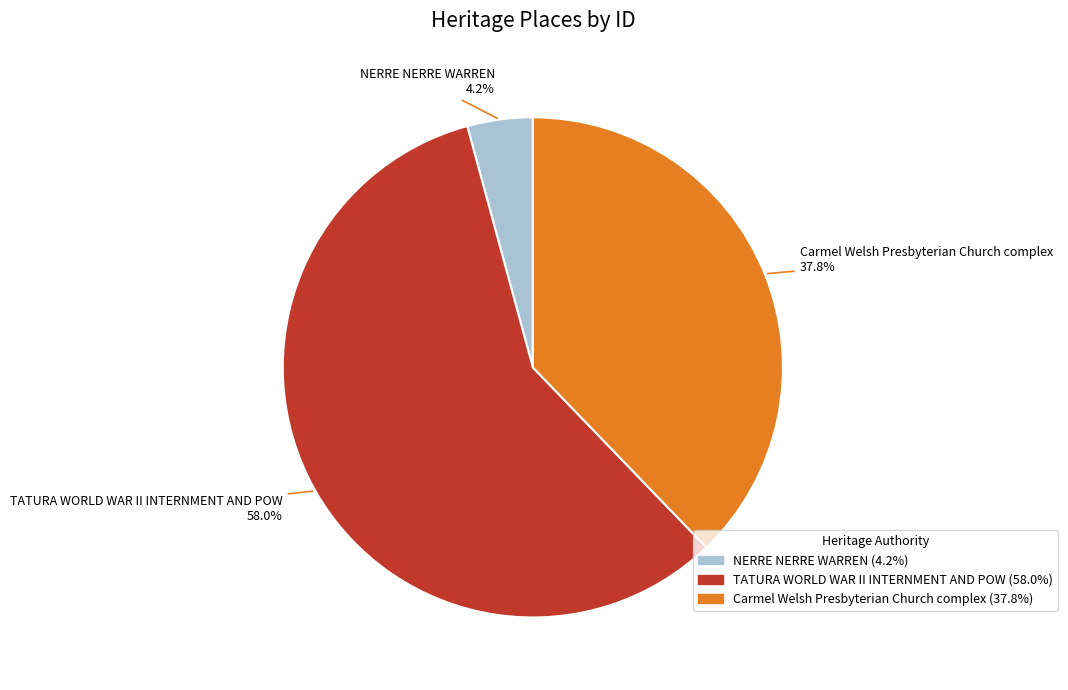

Which slice represents more than half of the pie?

TATURA WORLD WAR II INTERNMENT AND POW